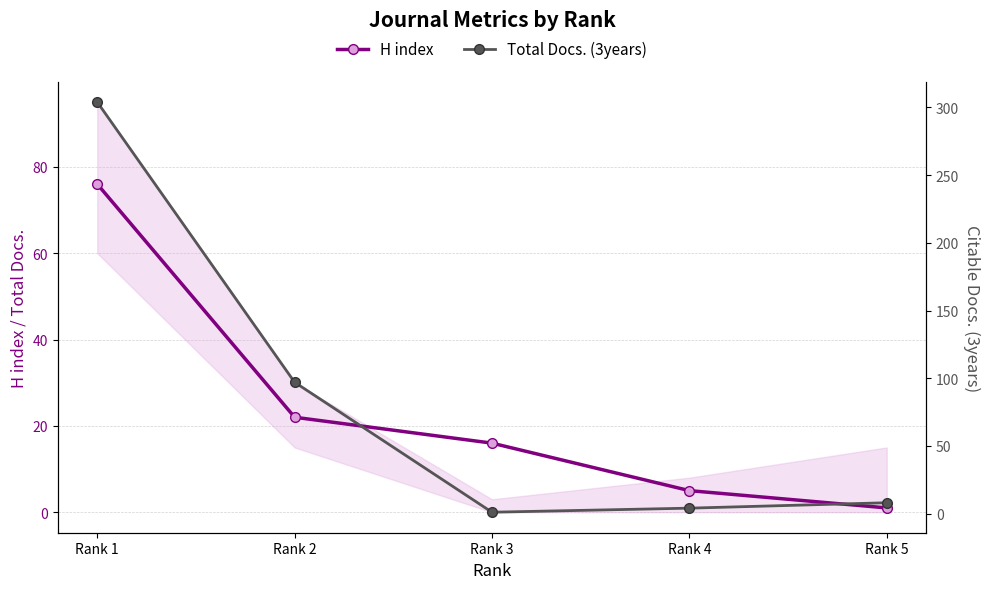

True or false: H index has a value of 1 at Rank 5.

True